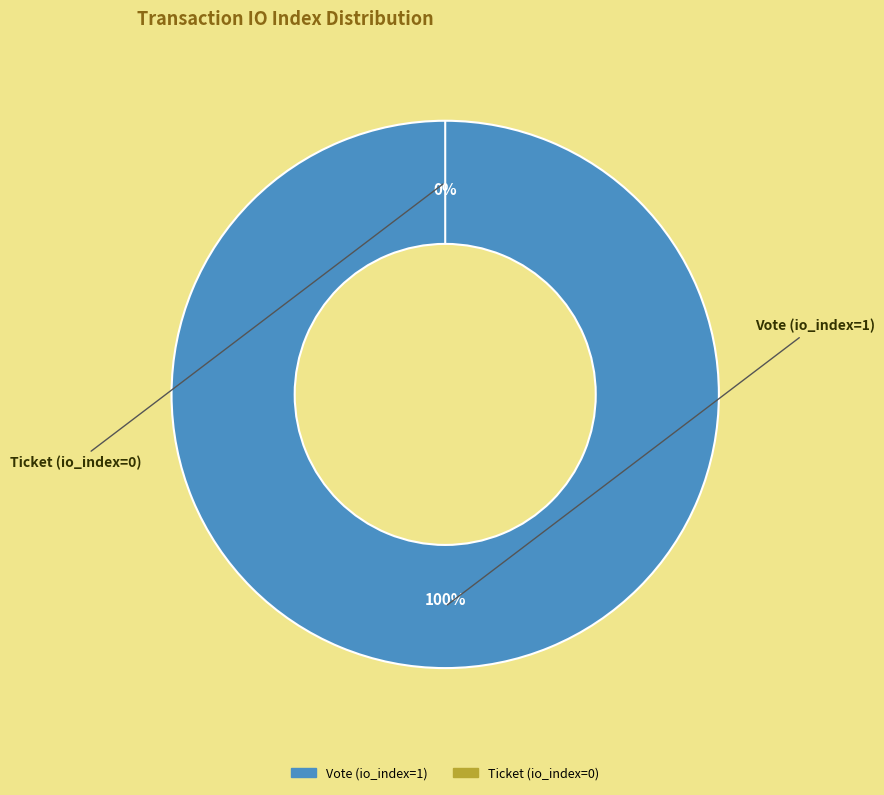

What is the smallest slice in the pie chart?

Ticket (io_index=0)